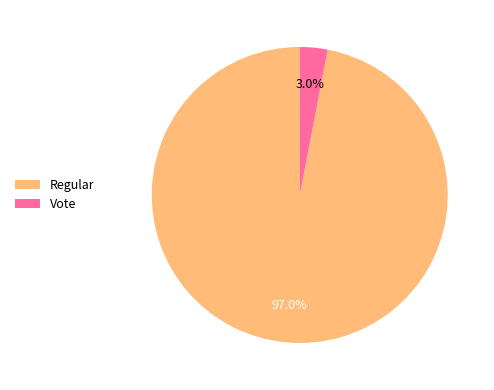

What percentage is the Regular slice, to the nearest percent?

97%